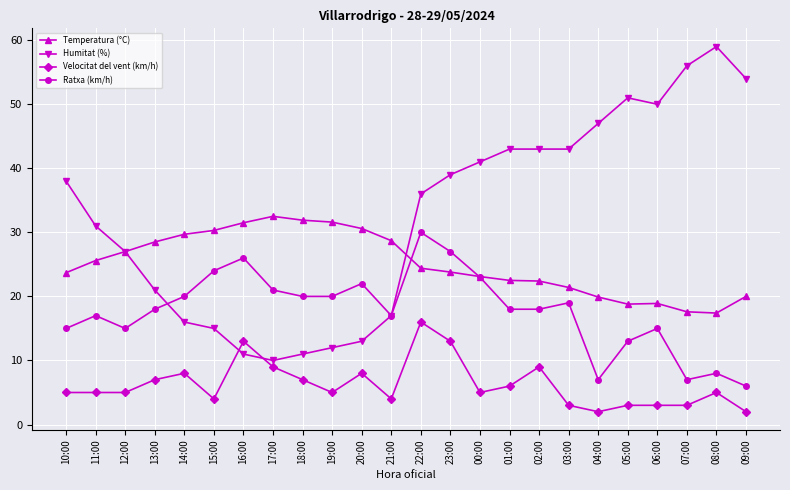

At which category does Ratxa (km/h) reach its first local valley?

12:00